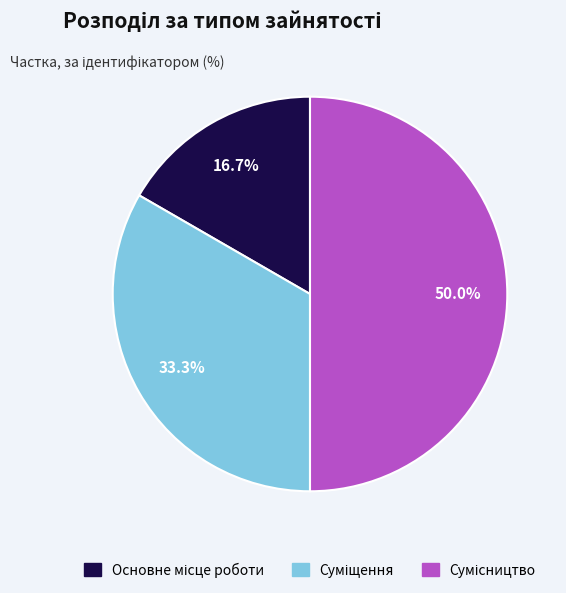

Which category has the smallest portion of the pie?

Основне місце роботи